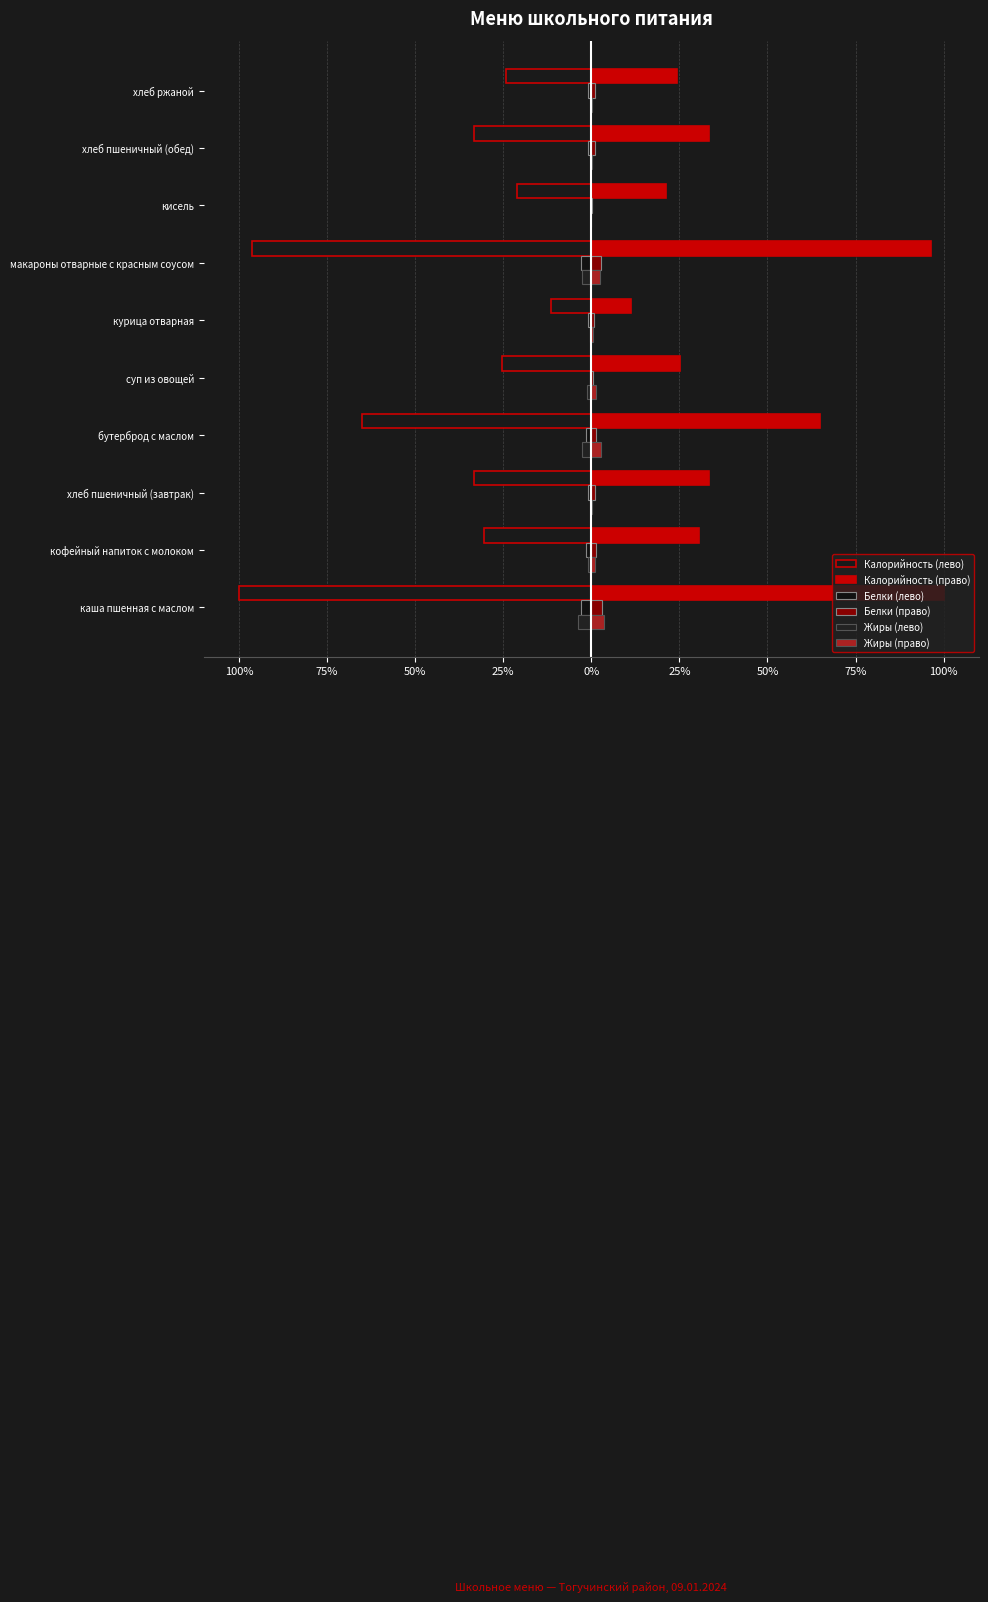

Reading left to right, extract all data points from this chart.

Калорийность (лево): -100.0	-30.5	-33.3	-65.0	-25.3	-11.4	-96.3	-21.2	-33.3	-24.2
Калорийность (право): 100.0	30.5	33.3	65.0	25.3	11.4	96.3	21.2	33.3	24.2
Белки (лево): -3.0	-1.4	-1.1	-1.4	-0.5	-0.9	-2.8	-0.1	-1.1	-0.9
Белки (право): 3.0	1.4	1.1	1.4	0.5	0.9	2.8	0.1	1.1	0.9
Жиры (лево): -3.7	-1.0	-0.1	-2.7	-1.3	-0.4	-2.5	-0.0	-0.1	-0.2
Жиры (право): 3.7	1.0	0.1	2.7	1.3	0.4	2.5	0.0	0.1	0.2